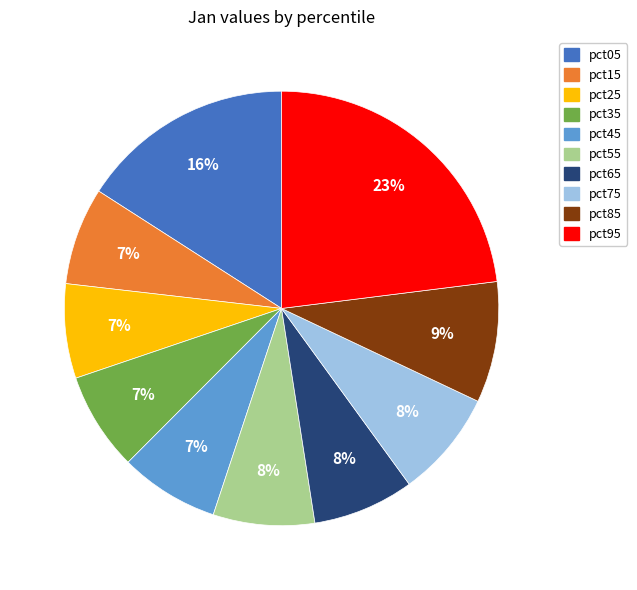

Combined, do pct65 and pct25 account for over 50%?

No